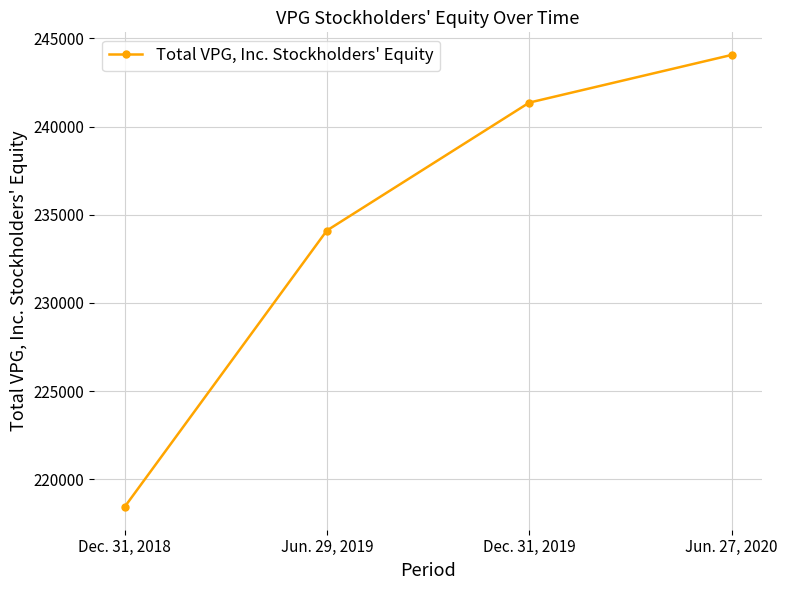

What is the sum of all values?

937943